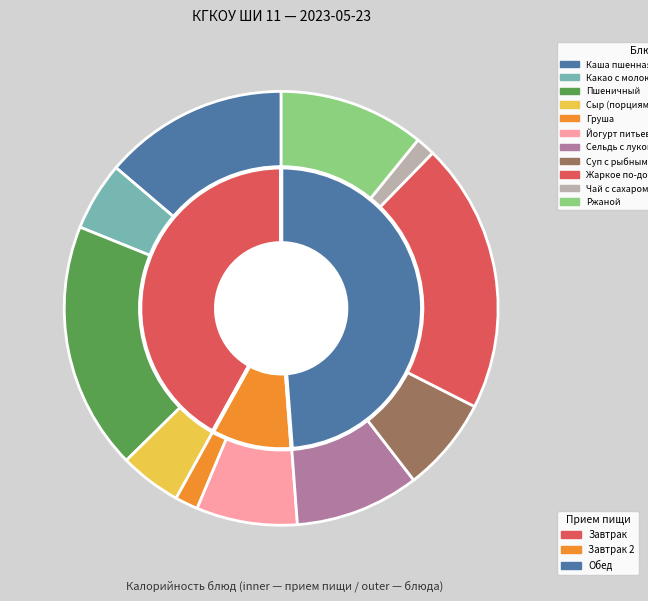

To the nearest percent, what is the difference between the Ржаной and Груша slice percentages?

9%